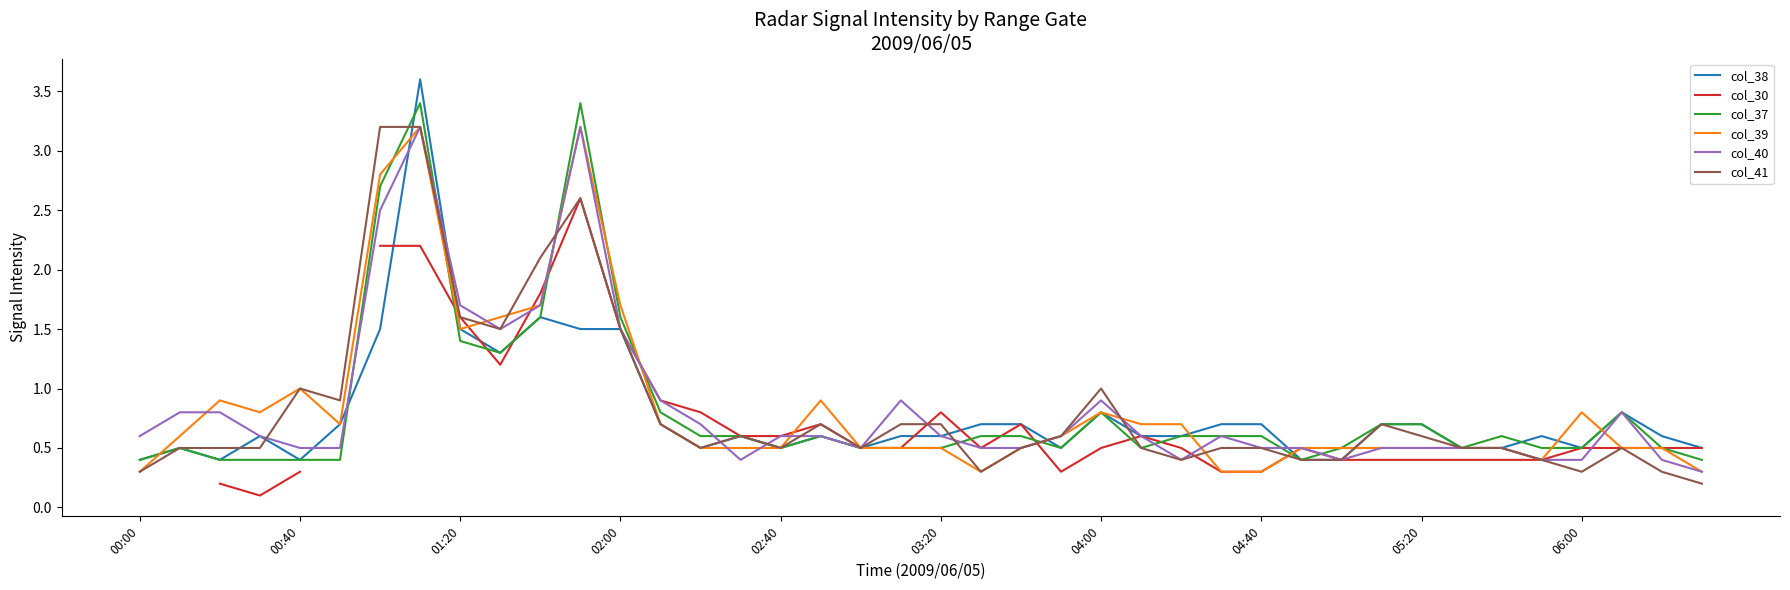

What is the highest value of the col_40 series?

3.2